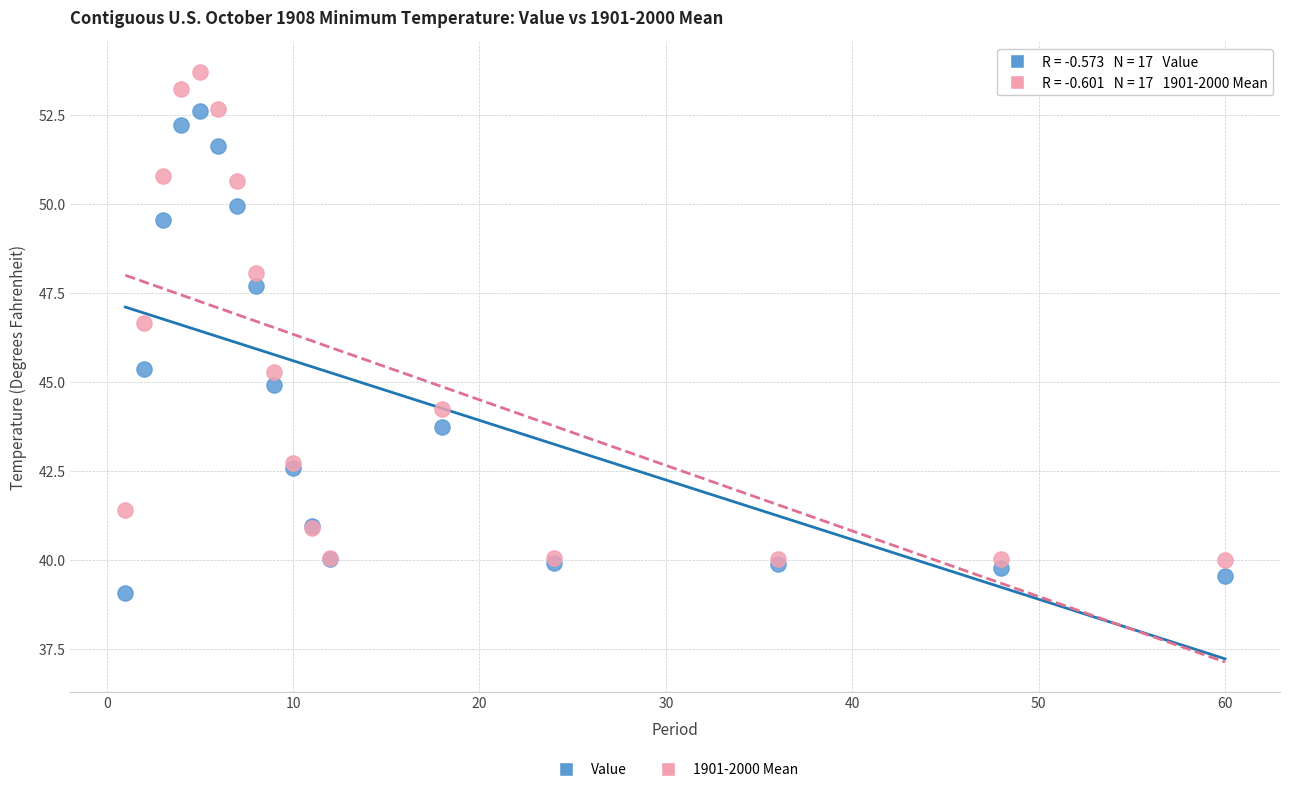

Which series contains the highest Y value?

1901-2000 Mean